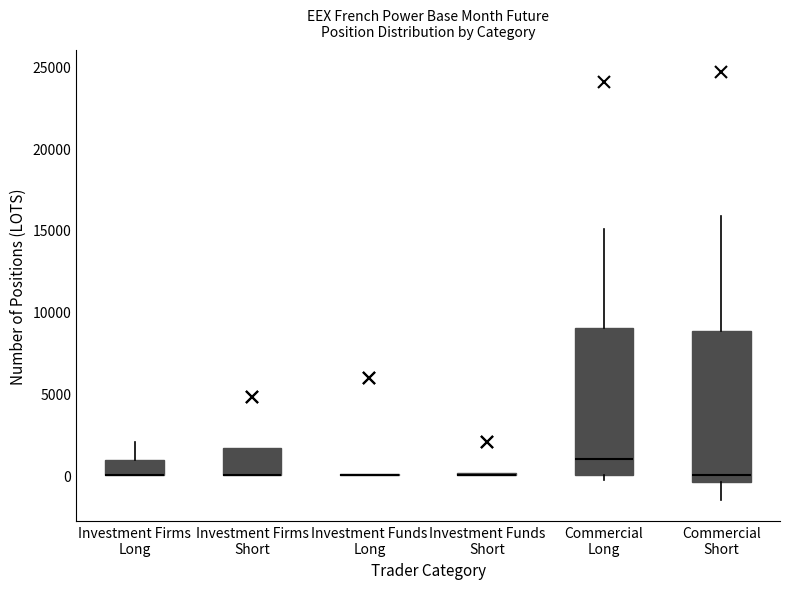

Reading left to right, read every box against the y-axis: the position of its median line, the range the box covers, and the ends of its whiskers. The values are not printed on the chart, so give them approximately, as read against the axis.

Investment Firms Long: median 0 (drawn on the box's lower edge), box 0 to 1000, whiskers 0 to 2000
Investment Firms Short: median 0 (drawn on the box's lower edge), box 0 to 1500, whiskers 0 to 1500
Investment Funds Long: box collapsed to a line at 0, whiskers 0 to 0
Investment Funds Short: box collapsed to a line at 0, whiskers 0 to 0
Commercial Long: median 1000, box 0 to 9000, whiskers -500 to 15000
Commercial Short: median 0, box -500 to 9000, whiskers -1500 to 16000